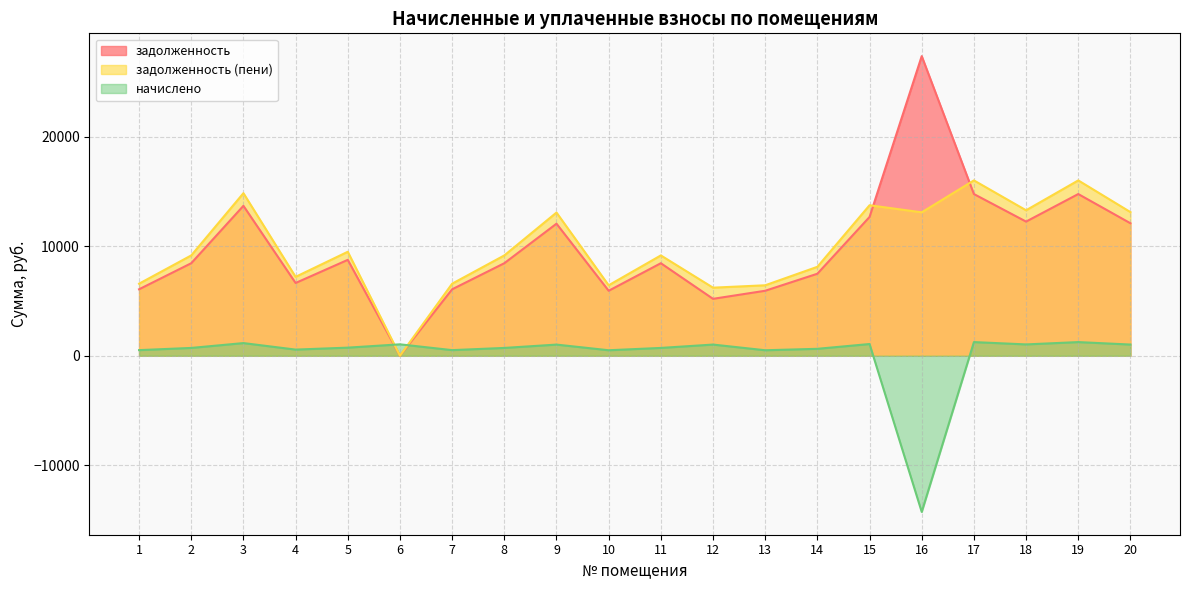

In задолженность, how many points are lower than both neighbors (excluding endpoints)?

5